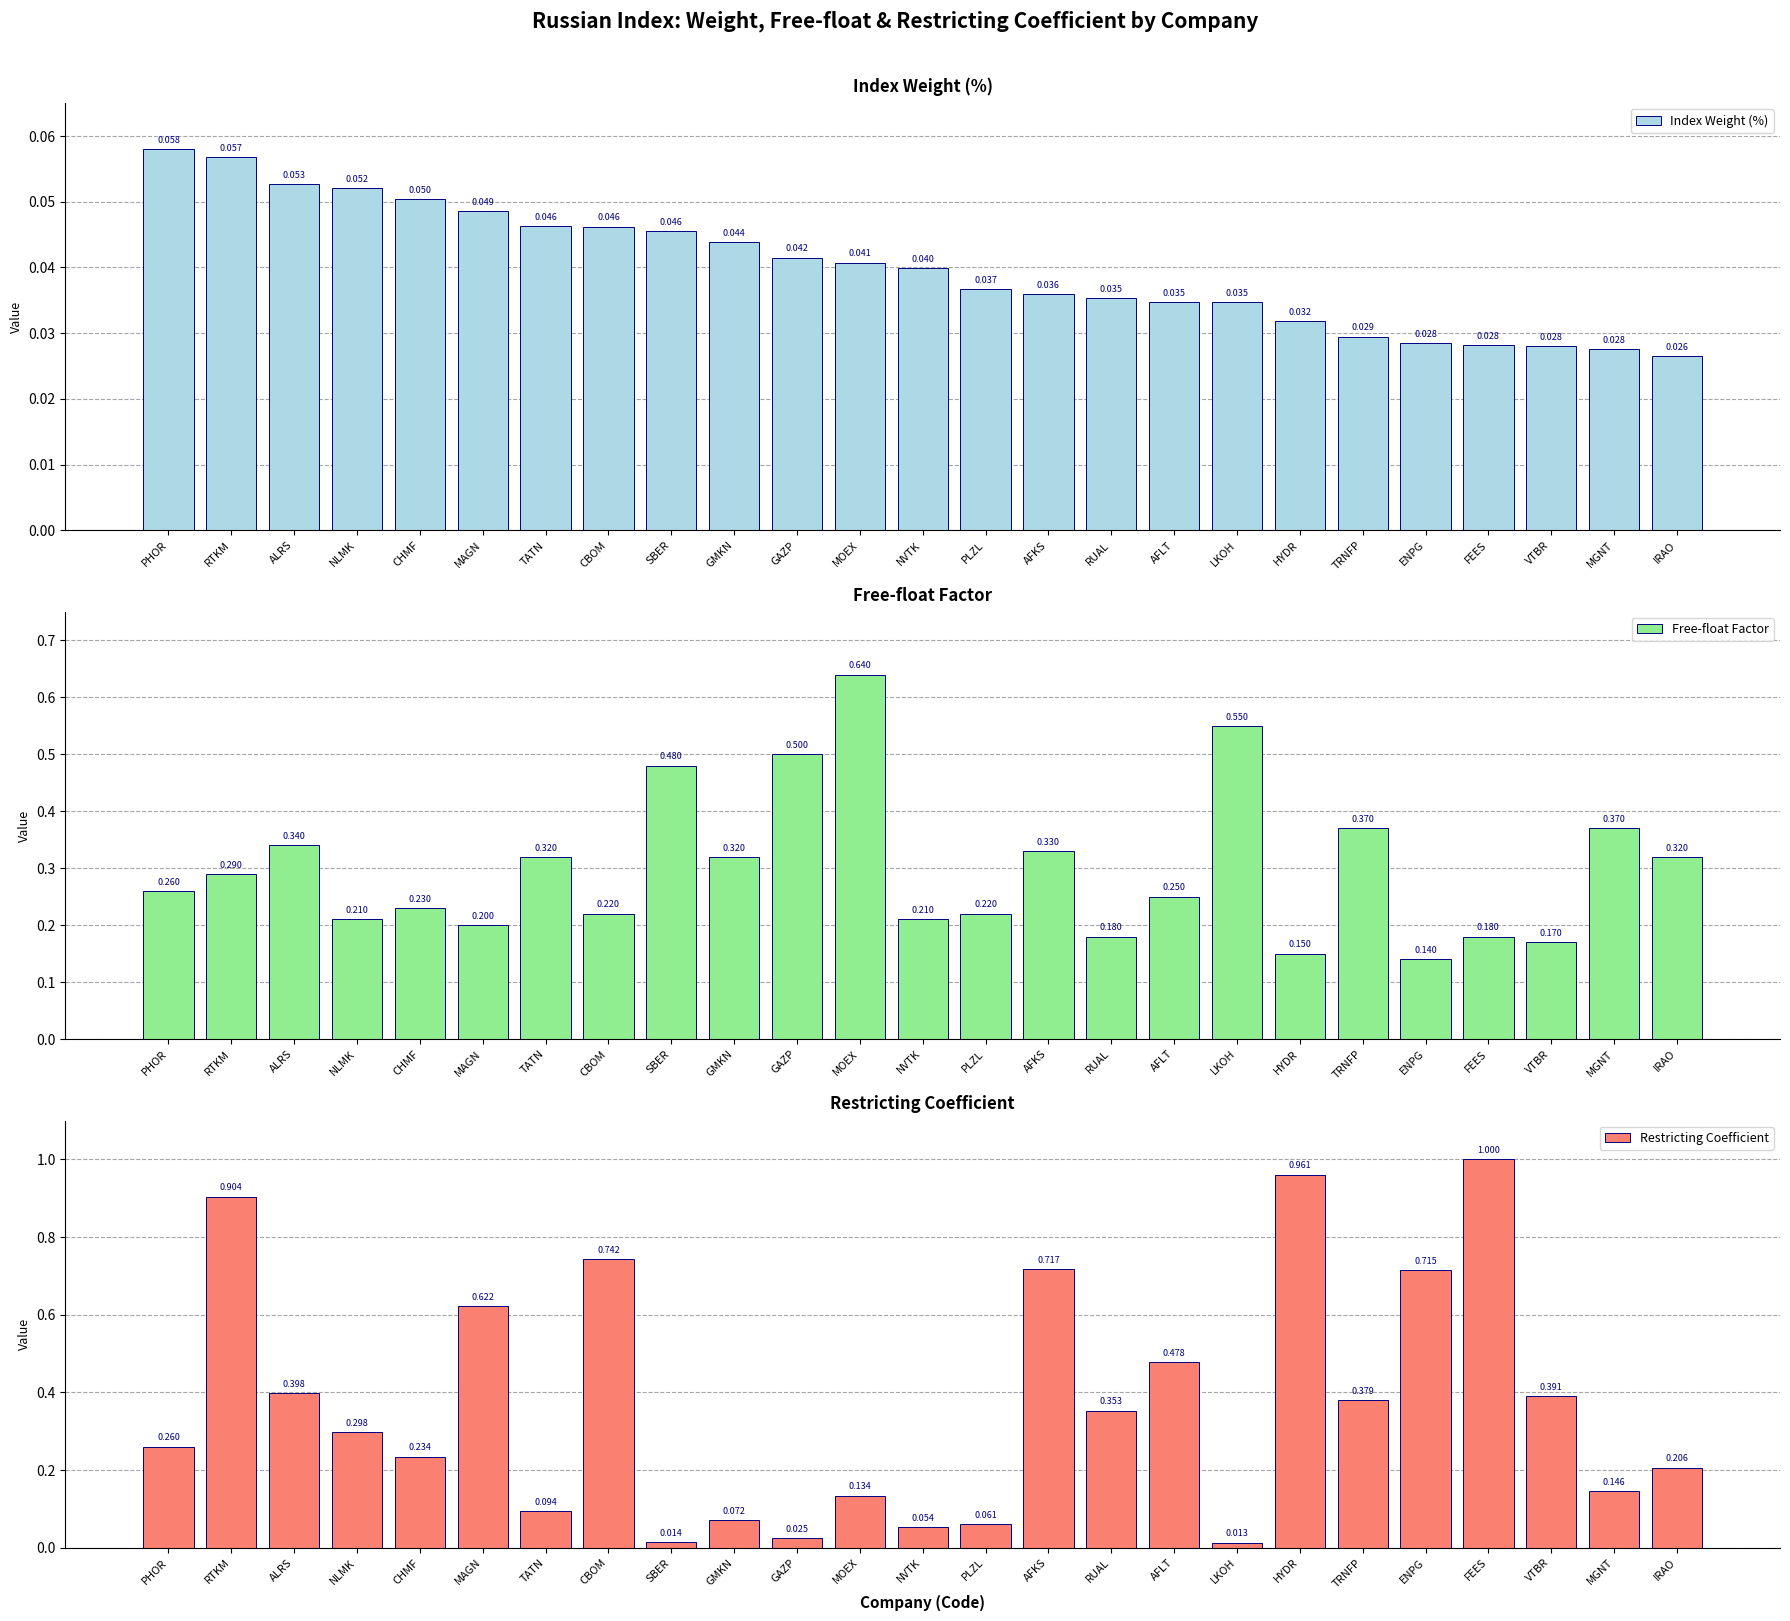

True or false: Free-float Factor has a value of 0.8 at SBER.

False